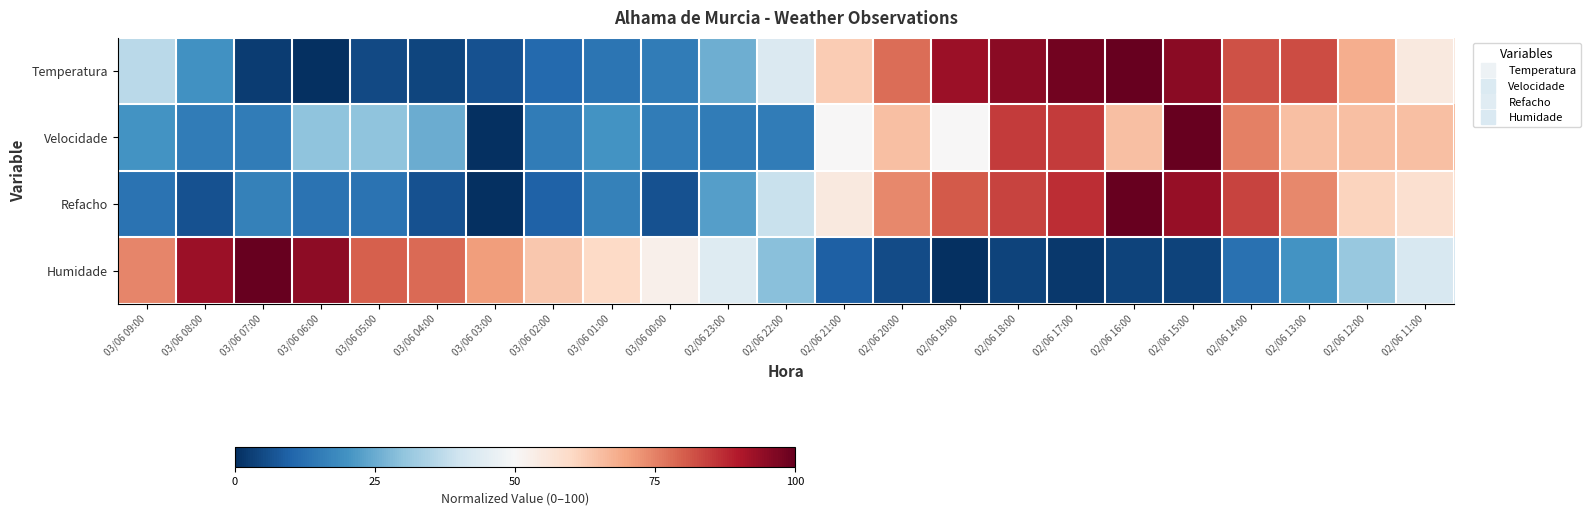

Reading right to left, list all the values displayed in this chart.

Temperatura: 02/06 11:00=54.8	02/06 12:00=68.3	02/06 13:00=82.5	02/06 14:00=81.7	02/06 15:00=95.2	02/06 16:00=100.0	02/06 17:00=98.4	02/06 18:00=95.2	02/06 19:00=92.9	02/06 20:00=77.8	02/06 21:00=62.7	02/06 22:00=42.9	02/06 23:00=25.4	03/06 00:00=15.1	03/06 01:00=13.5	03/06 02:00=11.1	03/06 03:00=6.3	03/06 04:00=4.0	03/06 05:00=4.8	03/06 06:00=0.0	03/06 07:00=2.4	03/06 08:00=19.8	03/06 09:00=36.5
Velocidade: 02/06 11:00=65.0	02/06 12:00=65.0	02/06 13:00=65.0	02/06 14:00=75.0	02/06 15:00=100.0	02/06 16:00=65.0	02/06 17:00=85.0	02/06 18:00=85.0	02/06 19:00=50.0	02/06 20:00=65.0	02/06 21:00=50.0	02/06 22:00=15.0	02/06 23:00=15.0	03/06 00:00=15.0	03/06 01:00=20.0	03/06 02:00=15.0	03/06 03:00=0.0	03/06 04:00=25.0	03/06 05:00=30.0	03/06 06:00=30.0	03/06 07:00=15.0	03/06 08:00=15.0	03/06 09:00=20.0
Refacho: 02/06 11:00=58.1	02/06 12:00=61.3	02/06 13:00=74.2	02/06 14:00=83.9	02/06 15:00=93.5	02/06 16:00=100.0	02/06 17:00=87.1	02/06 18:00=83.9	02/06 19:00=80.6	02/06 20:00=74.2	02/06 21:00=54.8	02/06 22:00=38.7	02/06 23:00=22.6	03/06 00:00=6.5	03/06 01:00=16.1	03/06 02:00=9.7	03/06 03:00=0.0	03/06 04:00=6.5	03/06 05:00=12.9	03/06 06:00=12.9	03/06 07:00=16.1	03/06 08:00=6.5	03/06 09:00=12.9
Humidade: 02/06 11:00=41.8	02/06 12:00=30.9	02/06 13:00=20.0	02/06 14:00=12.7	02/06 15:00=3.6	02/06 16:00=3.6	02/06 17:00=1.8	02/06 18:00=3.6	02/06 19:00=0.0	02/06 20:00=5.5	02/06 21:00=9.1	02/06 22:00=29.1	02/06 23:00=43.6	03/06 00:00=52.7	03/06 01:00=60.0	03/06 02:00=63.6	03/06 03:00=70.9	03/06 04:00=78.2	03/06 05:00=80.0	03/06 06:00=94.5	03/06 07:00=100.0	03/06 08:00=92.7	03/06 09:00=74.5